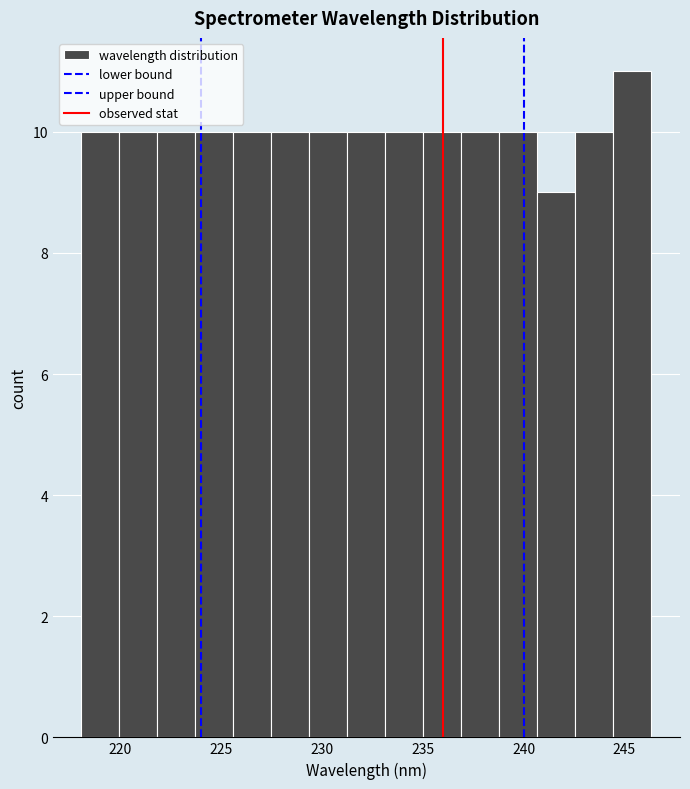

Read against the x-axis, roughly where is the centre of the tallest bar?

245.5